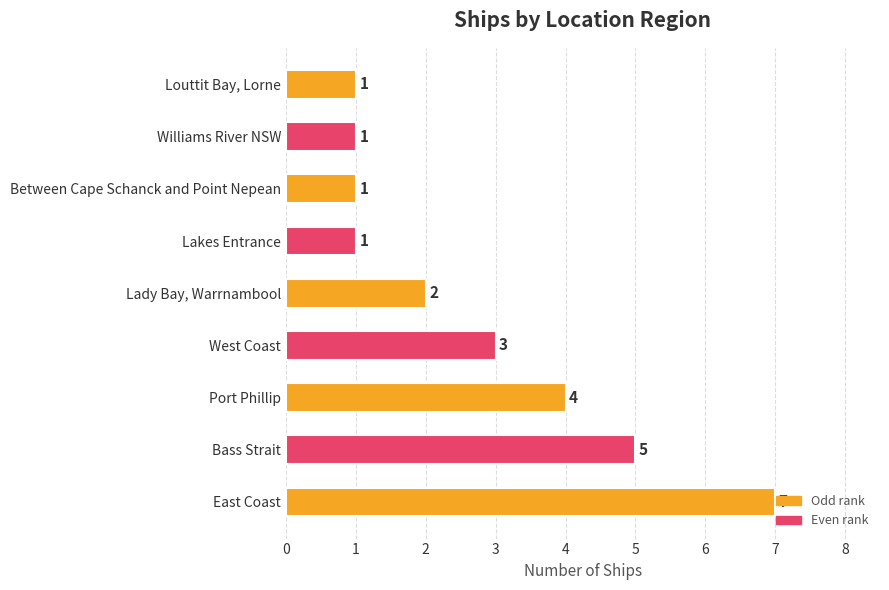

The chart shows a value of 2 at Port Phillip. True or false?

False